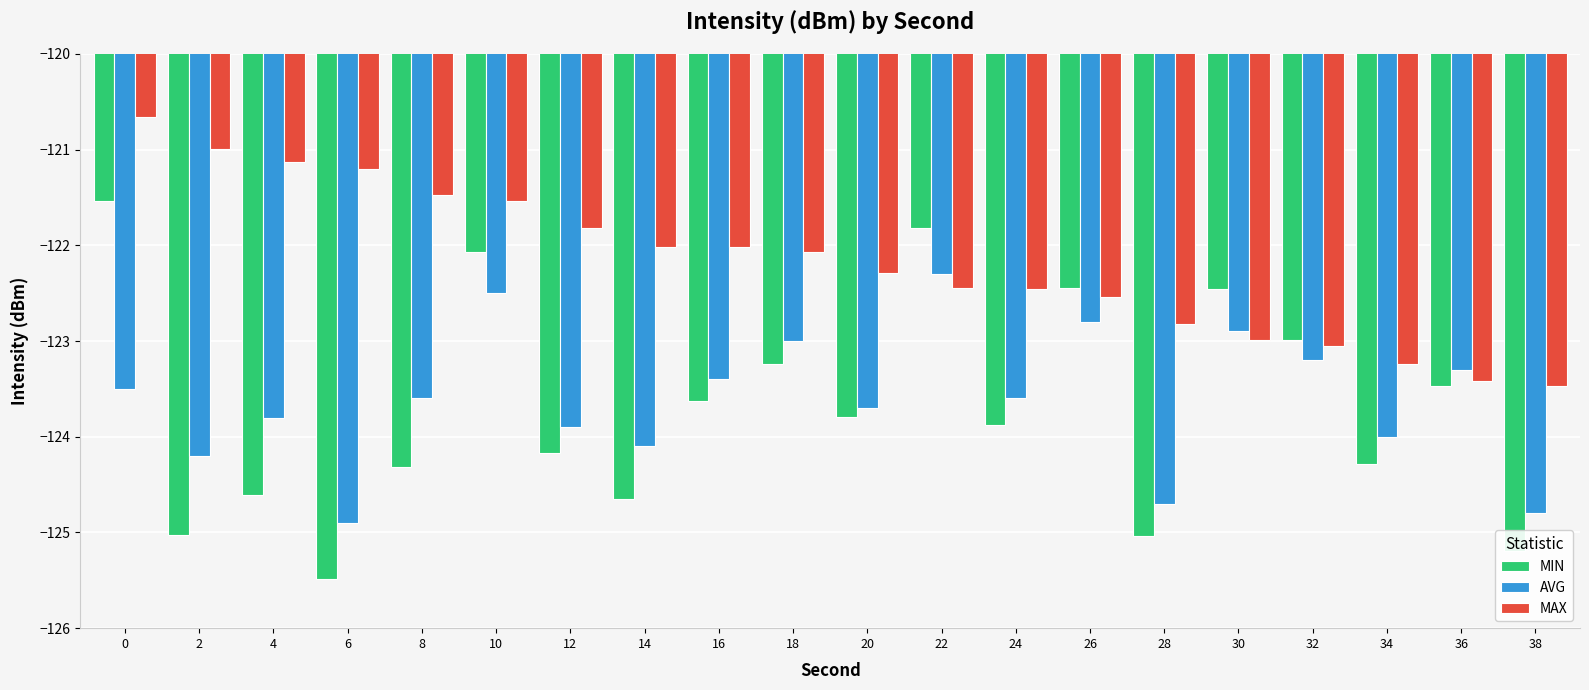

List the series in order of their peak value, highest first.

MAX, MIN, AVG